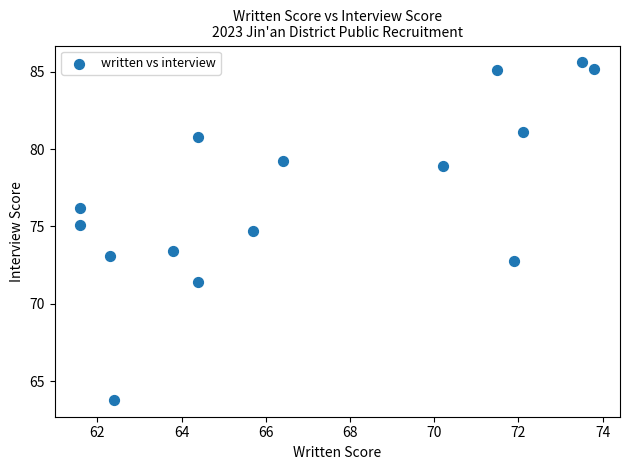

What is the range of Y values (max minus min)?

21.8